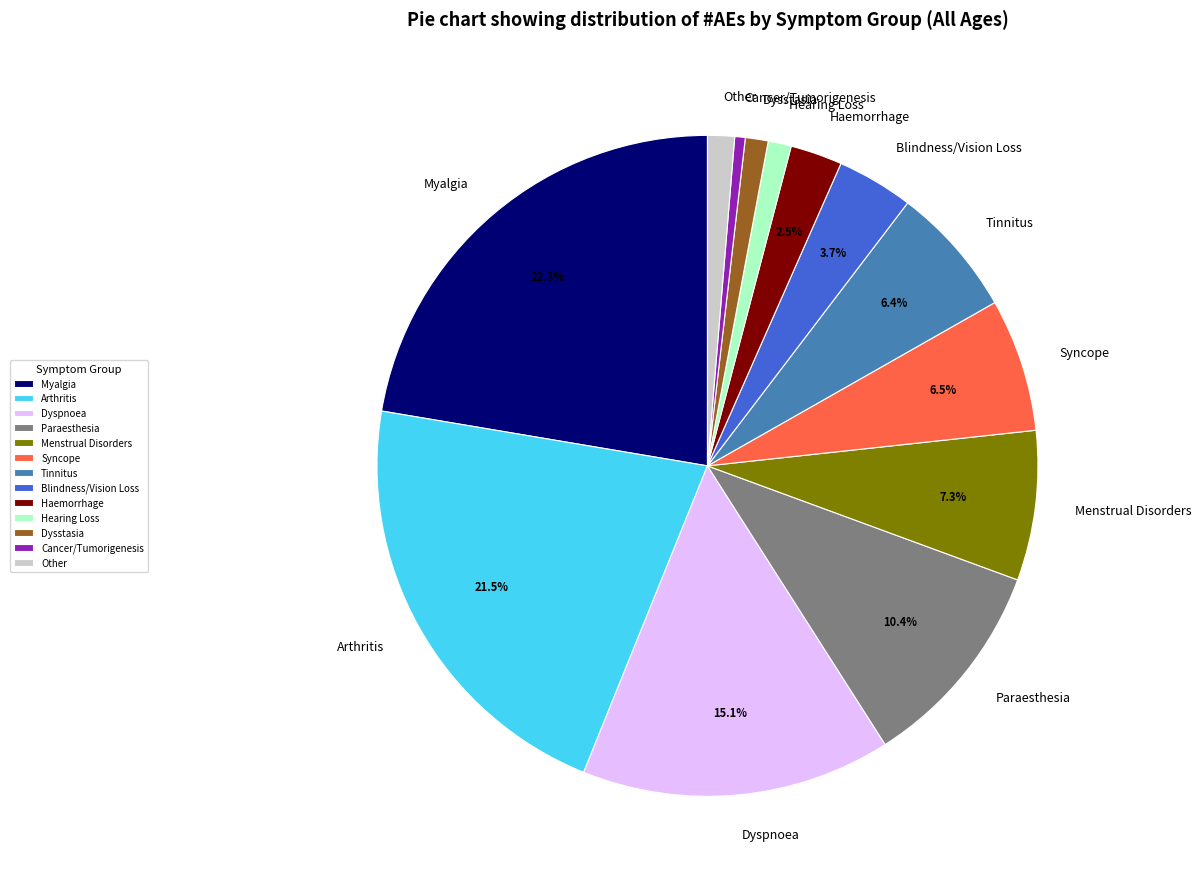

How many segments does this pie chart have?

13